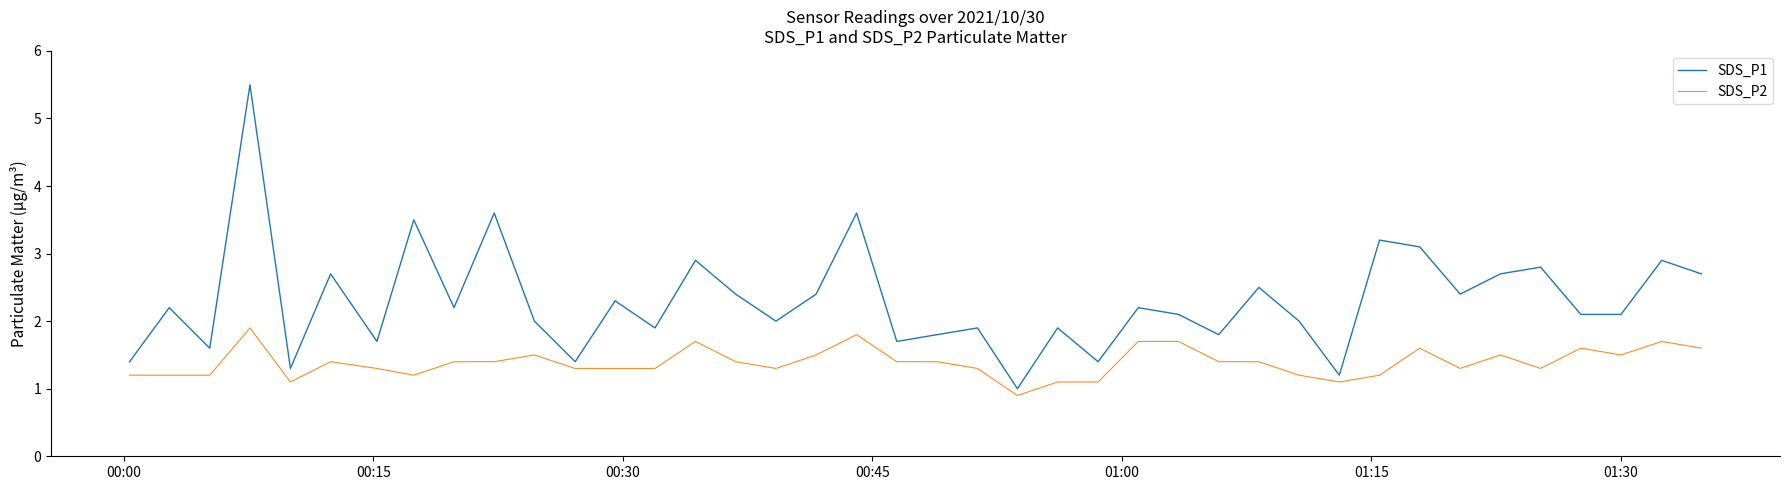

What is the greatest value displayed?

5.5